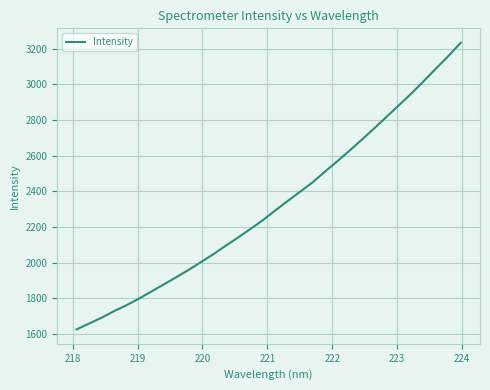

What is the value of the 3rd point from the left?

1691.3